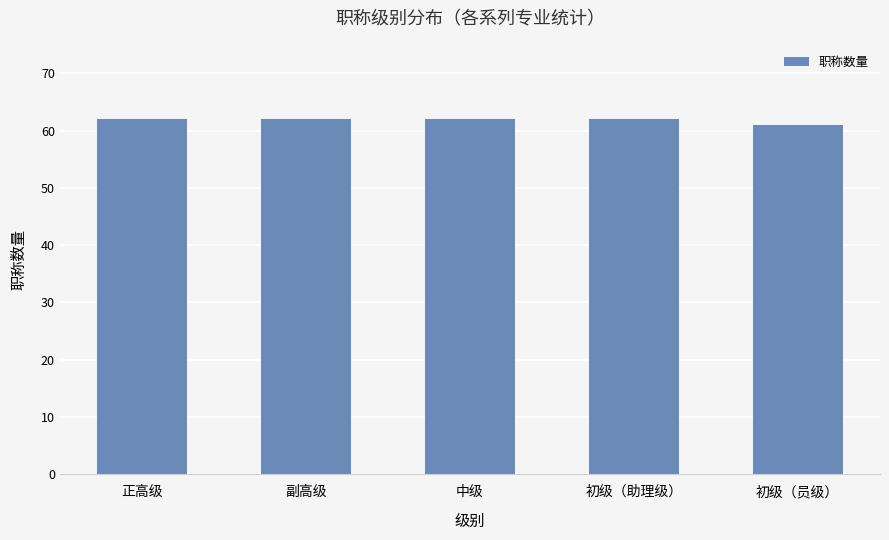

How many data points does each series have?

5